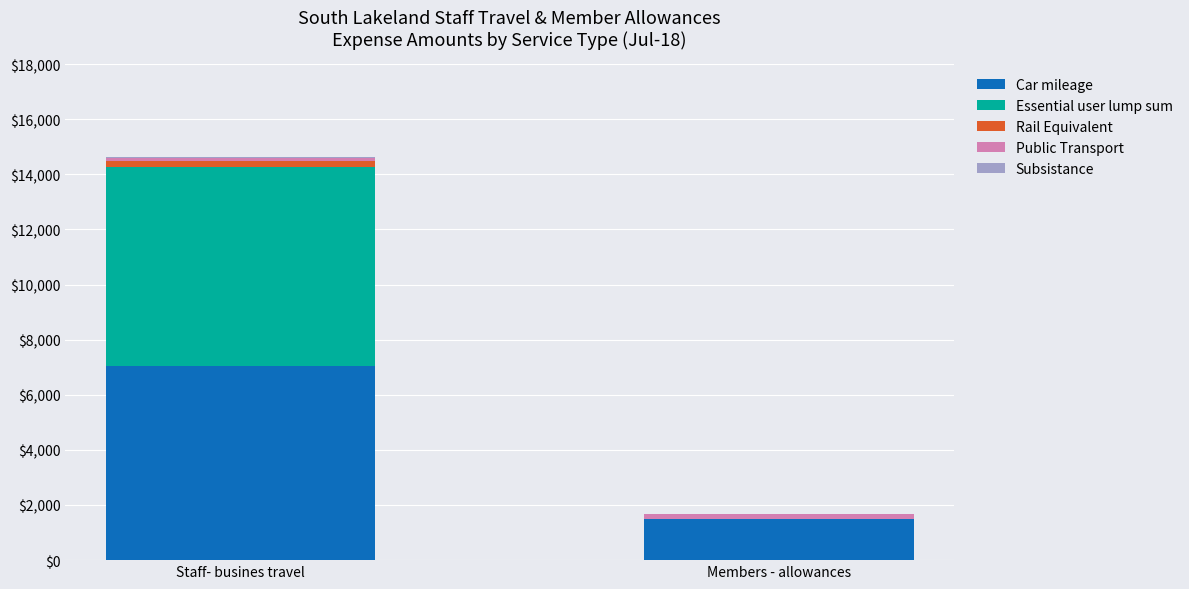

At which category is the sum across all series the highest?

Staff- busines travel